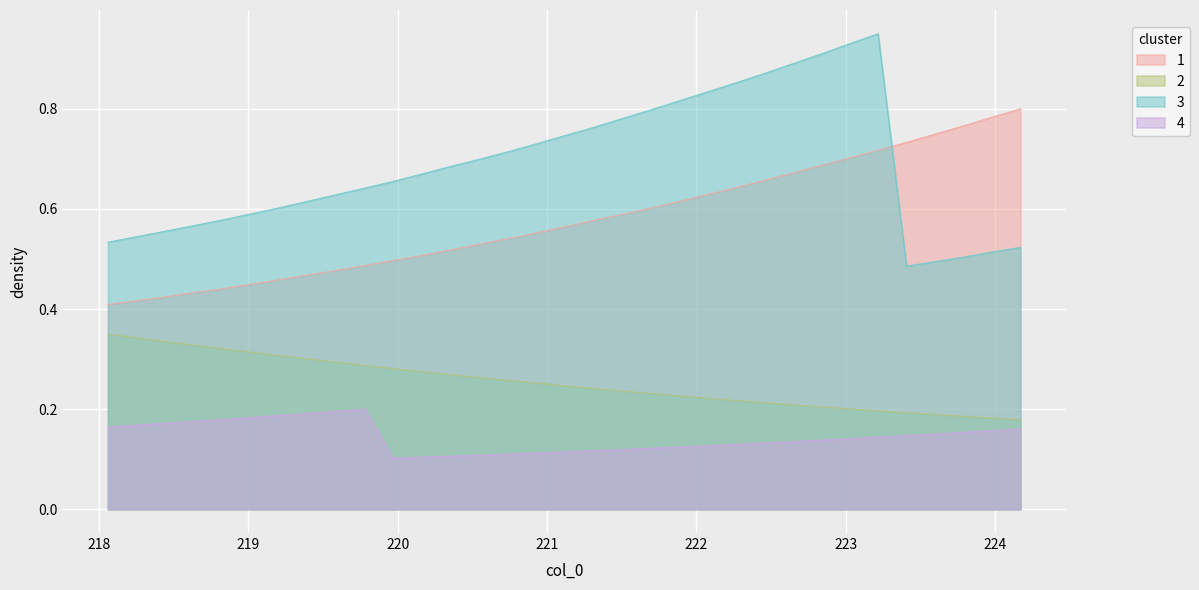

How many intersections are there between 3 and 1?

1